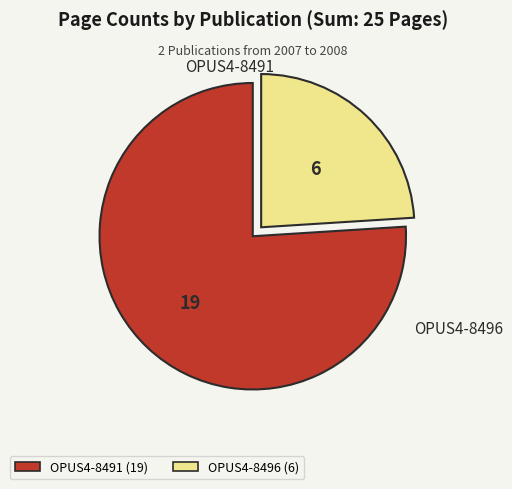

What is the largest slice in the pie chart?

OPUS4-8491